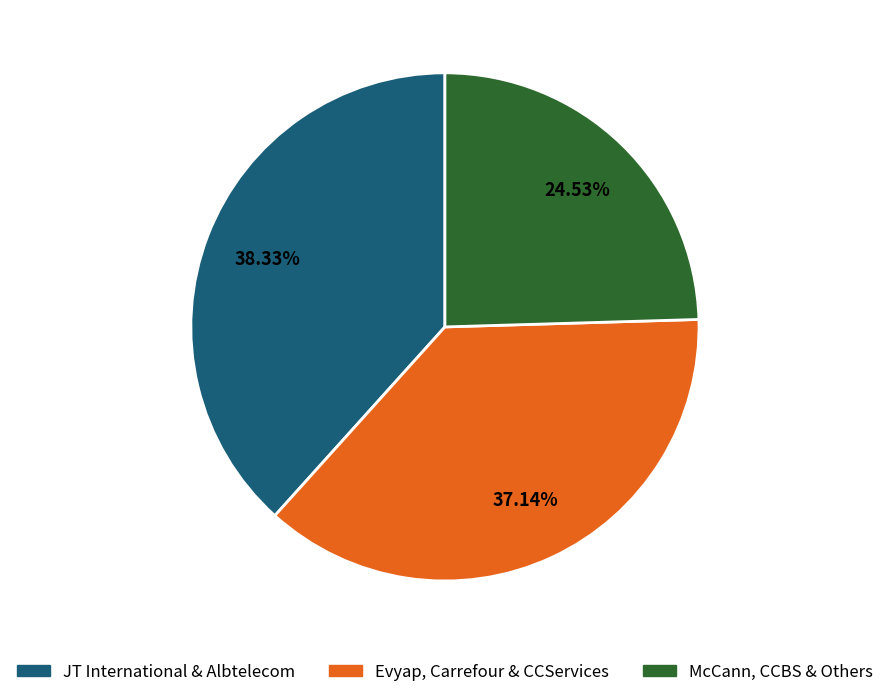

Is there a majority slice in this chart?

No